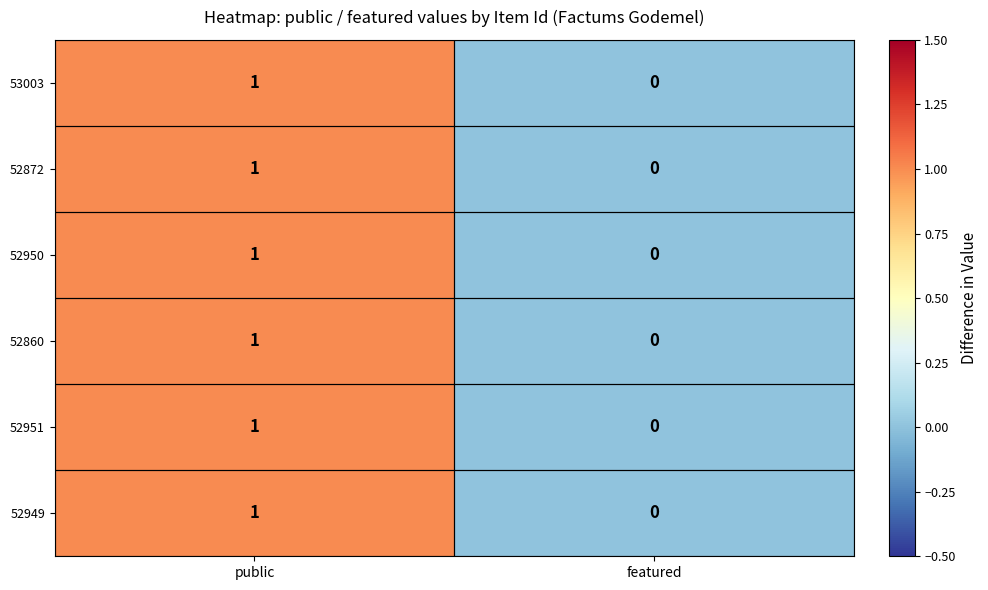

How many positive values does the 52872 series have?

1